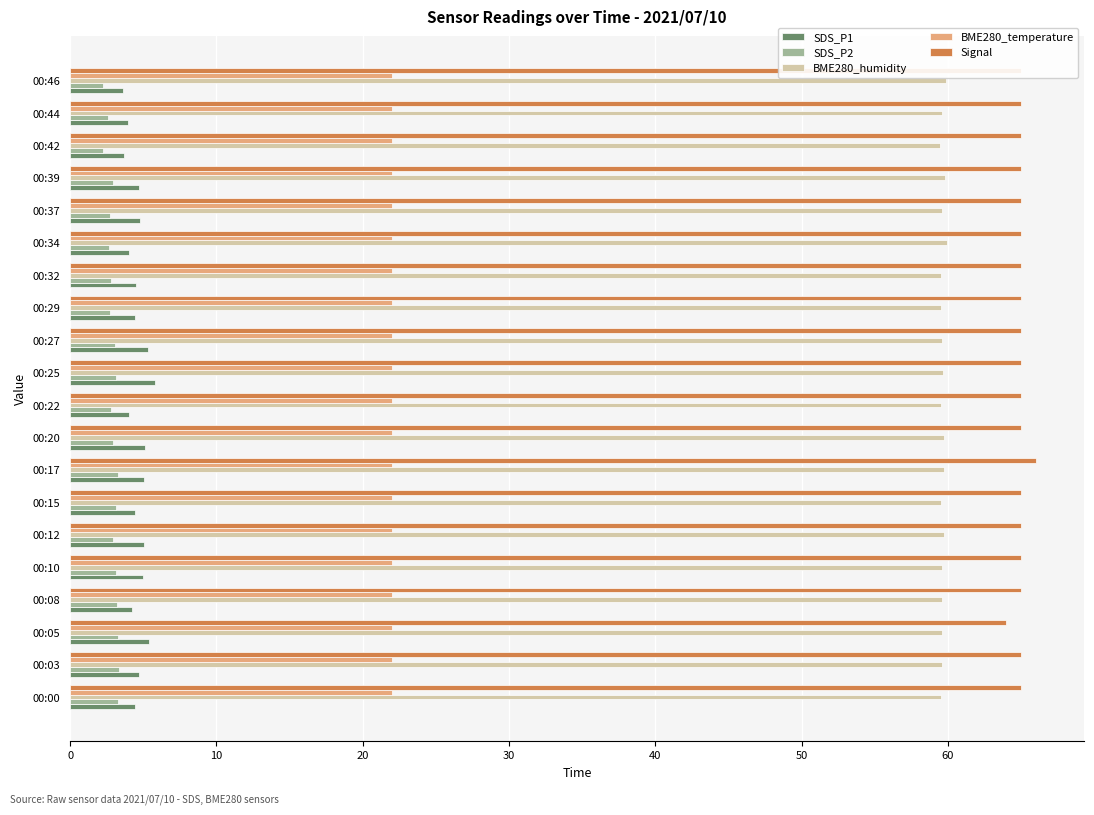

Is the value of SDS_P1 at 00:17 greater than the value of BME280_temperature at 00:27?

No